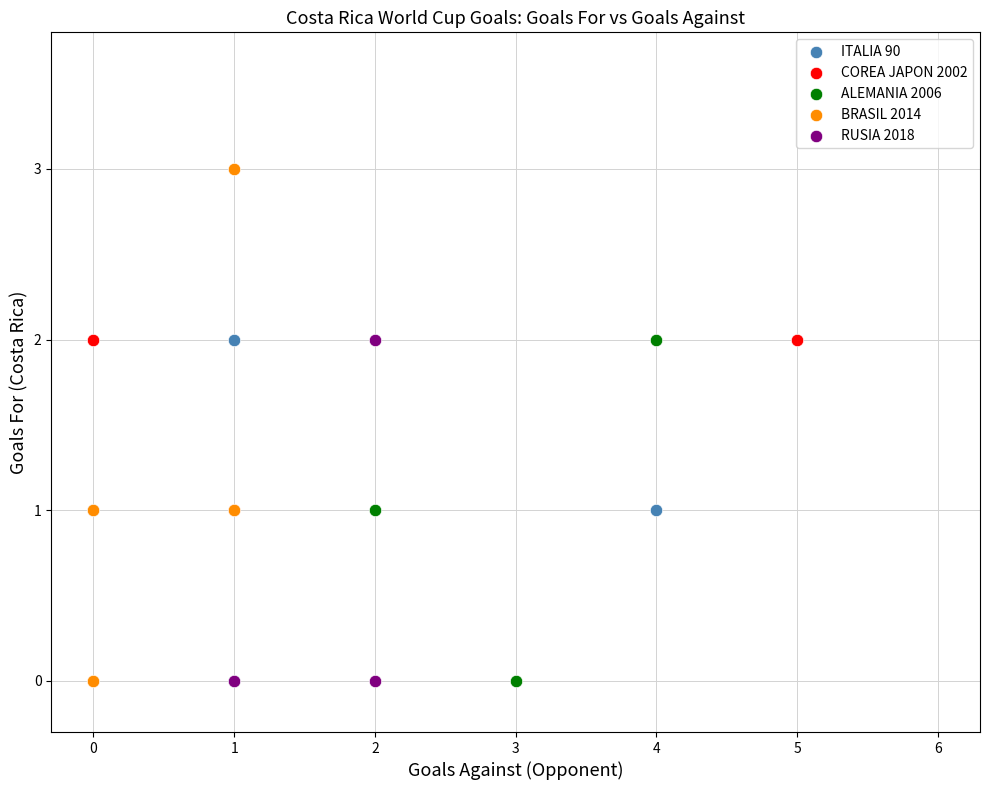

Which series has the widest spread of Y values?

BRASIL 2014